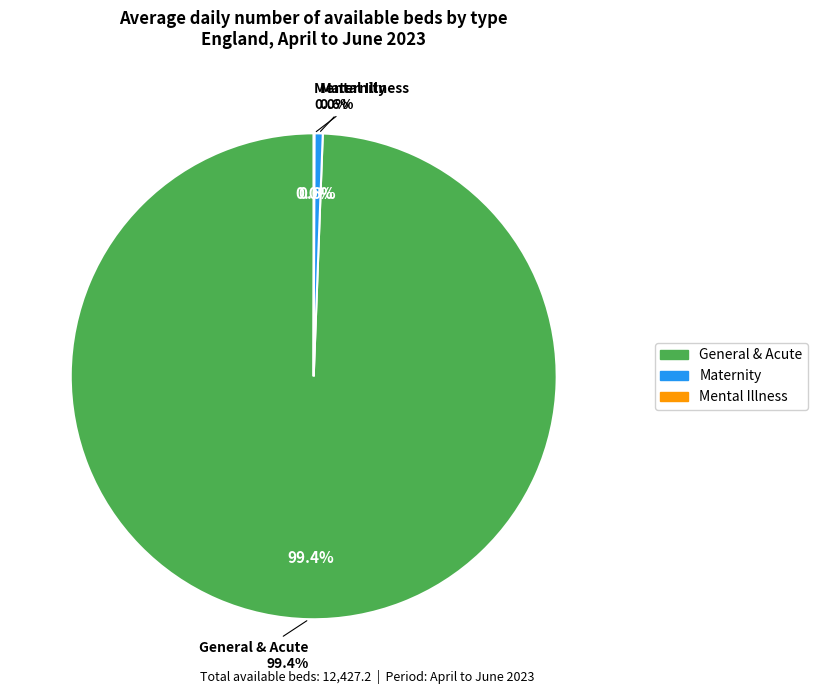

To the nearest percent, what percentage of the pie is General & Acute?

99%